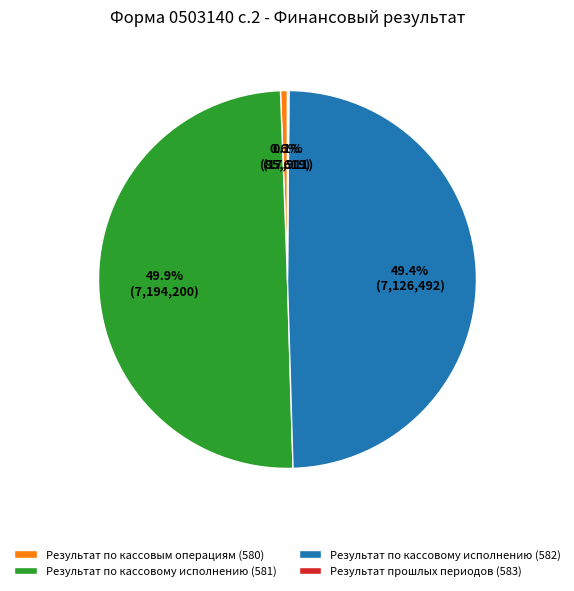

Does Результат по кассовым операциям (580) account for over 50% of the chart?

No